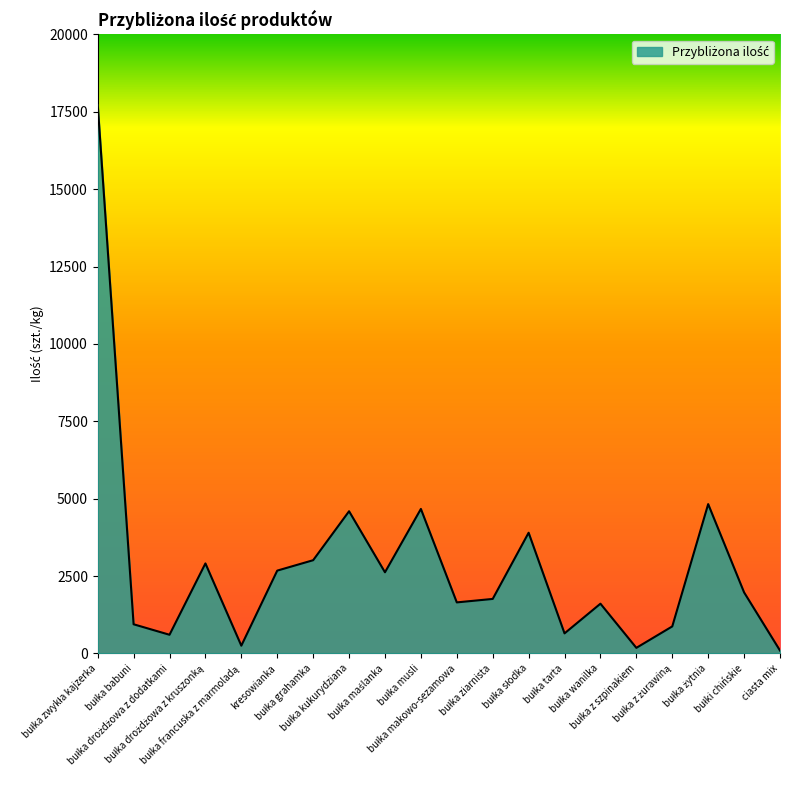

What is the maximum value shown in the chart?

17745